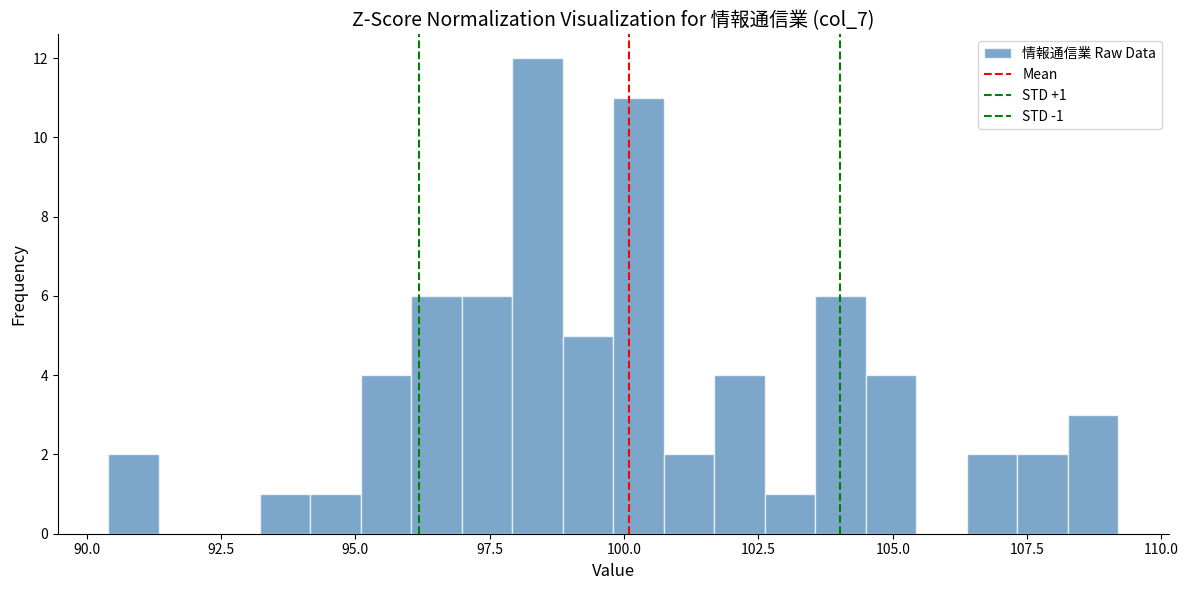

Read against the x-axis, roughly where is the centre of the tallest bar?

98.5